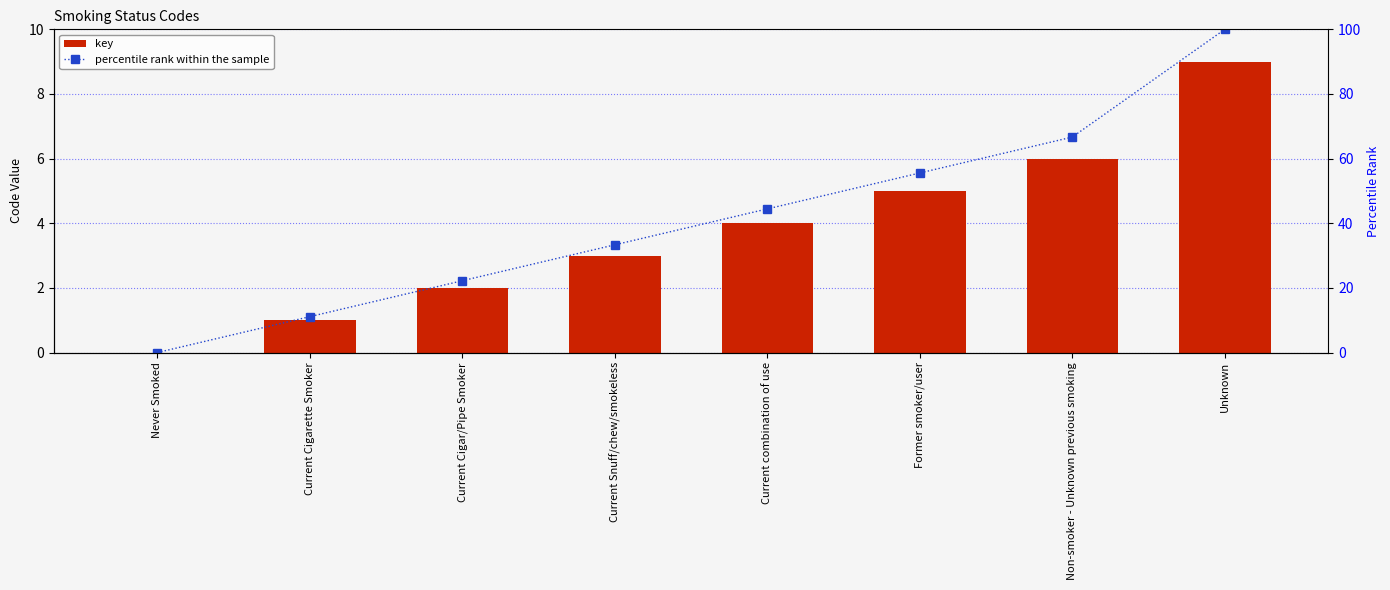

Is it true that percentile rank within the sample equals 33.3 at Current Snuff/chew/smokeless?

True